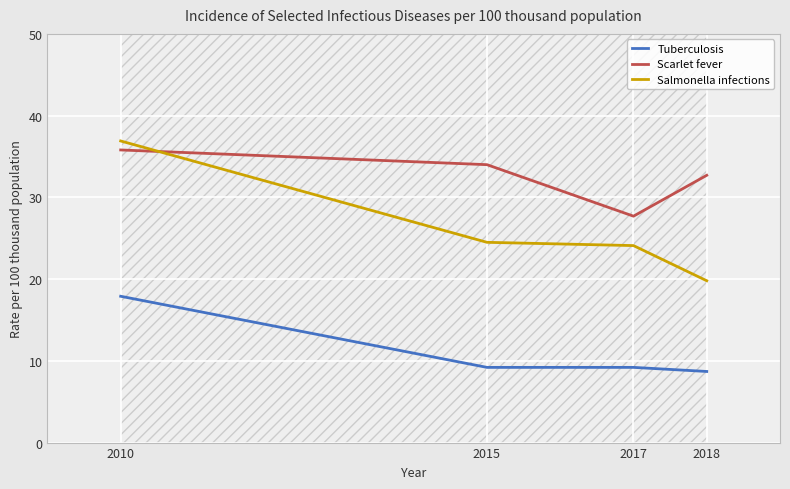

List the series in order of their overall mean, highest first.

Scarlet fever, Salmonella infections, Tuberculosis